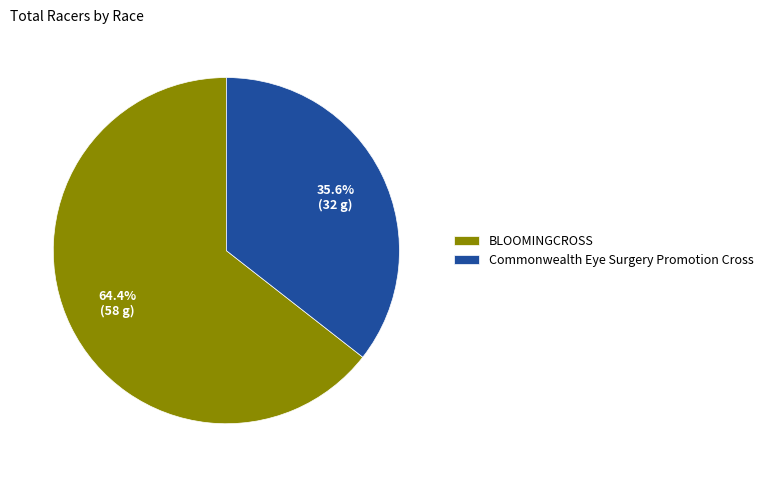

Between BLOOMINGCROSS and Commonwealth Eye Surgery Promotion Cross, which is larger?

BLOOMINGCROSS